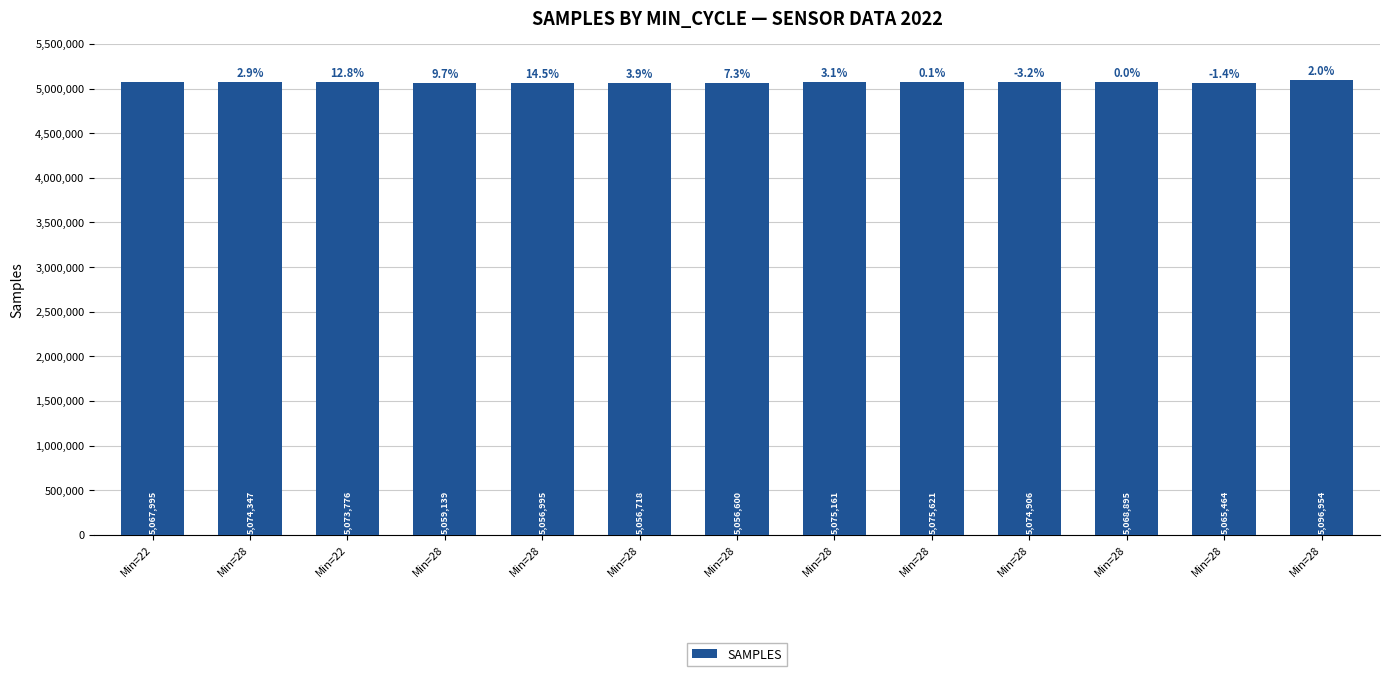

Rank the categories by value from lowest to highest.

Min=28, Min=28, Min=28, Min=28, Min=28, Min=22, Min=28, Min=22, Min=28, Min=28, Min=28, Min=28, Min=28